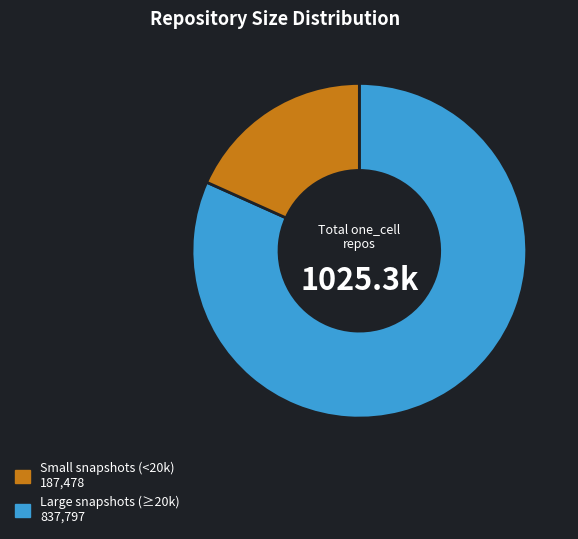

Does any single category account for the majority?

Yes